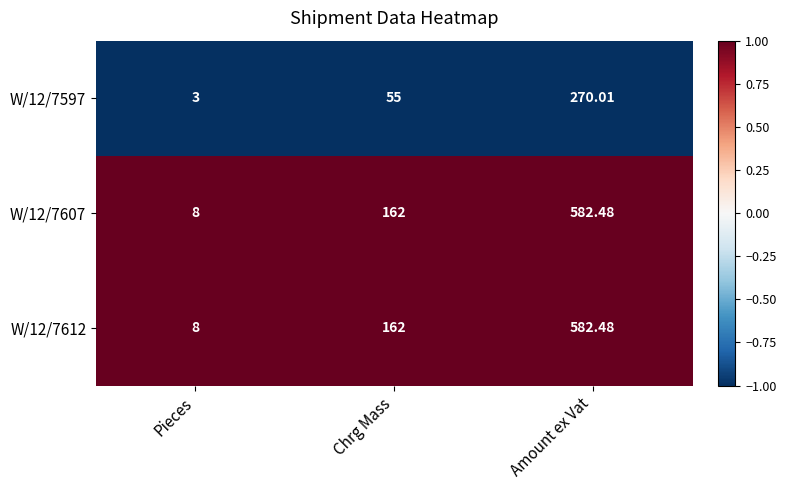

Where is W/12/7612 nearest to the value 295?

Chrg Mass